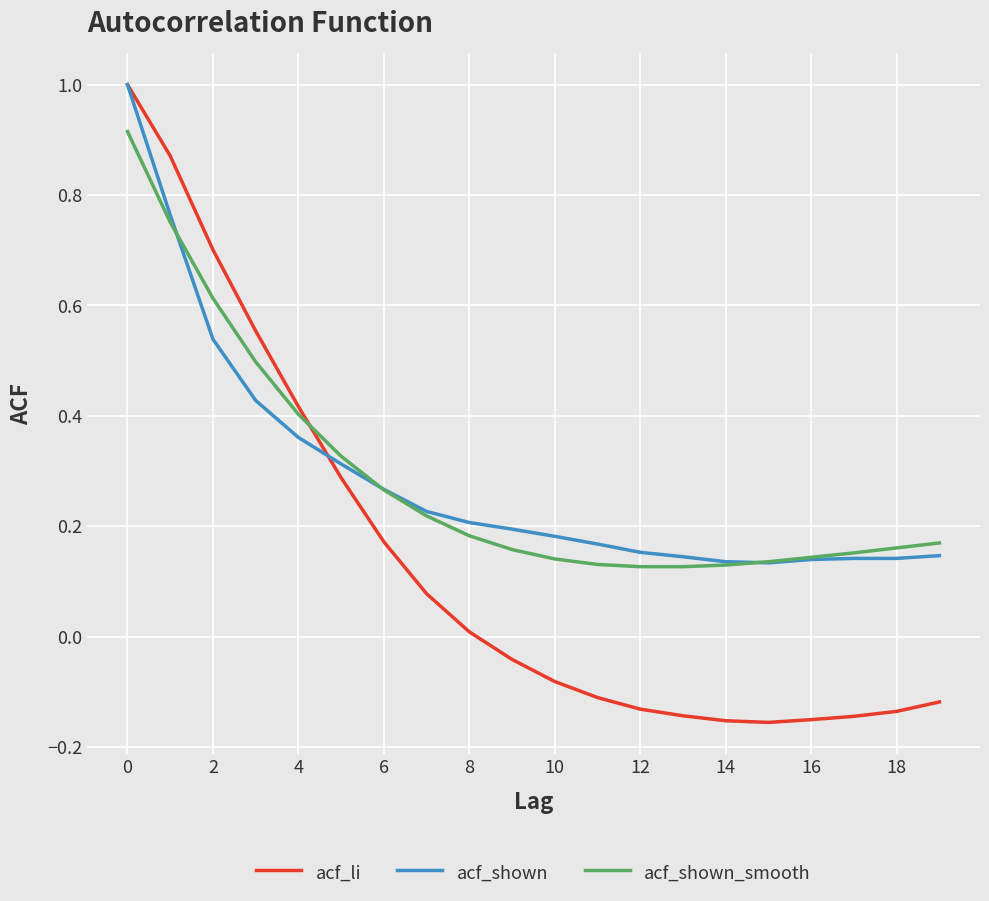

After their last crossing, which series has the higher values: acf_shown or acf_li?

acf_shown